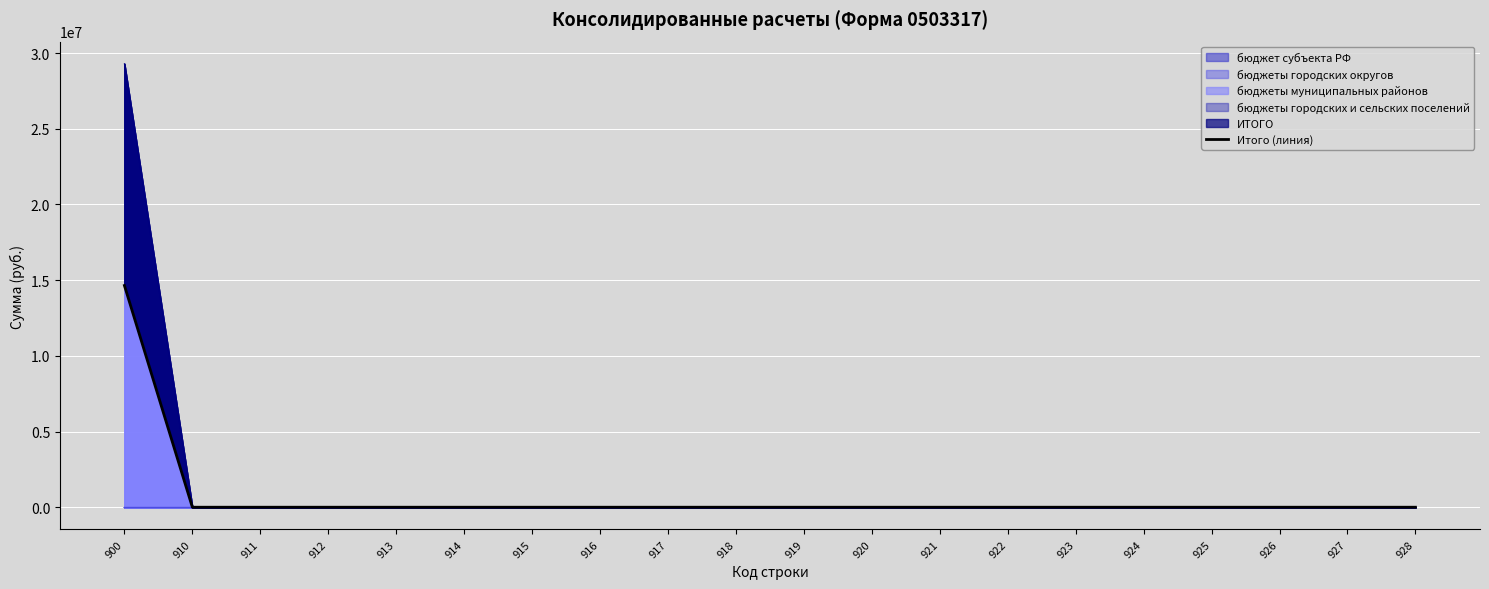

True or false: the data shows 0.0 at 919.

True